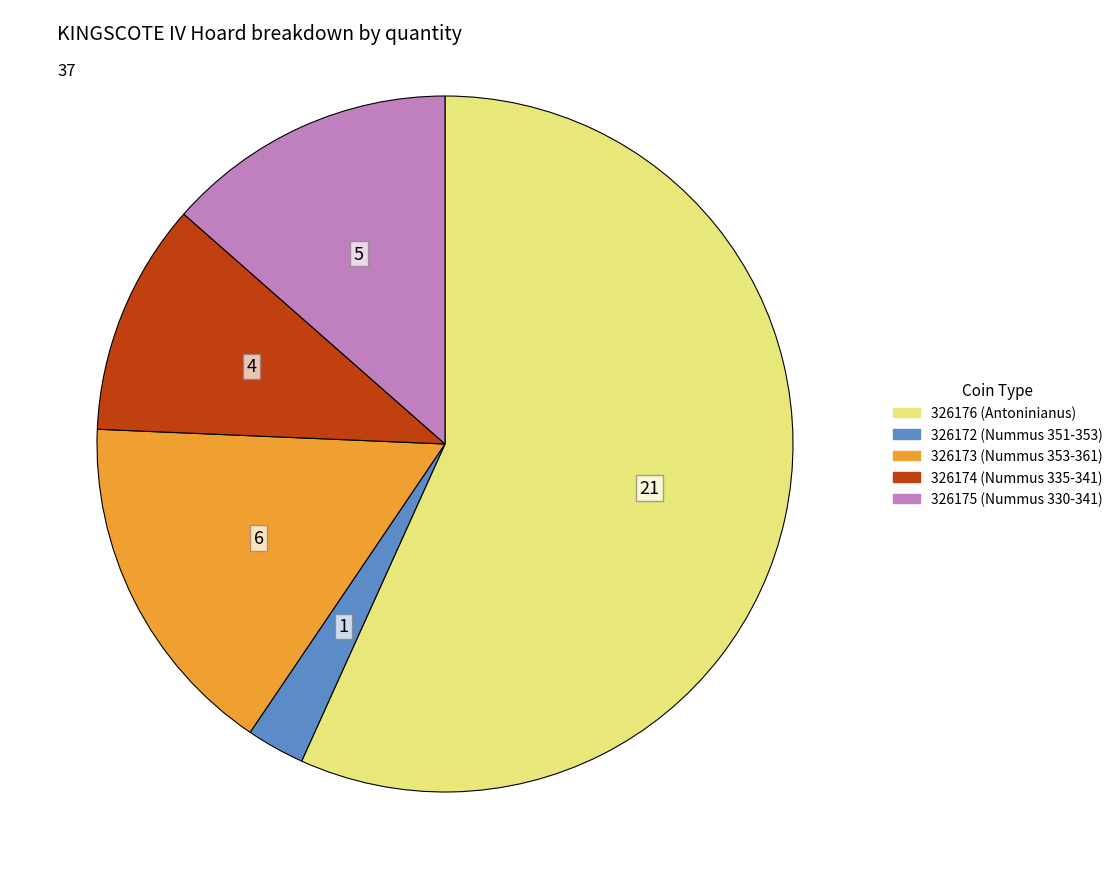

Is there a majority slice in this chart?

Yes